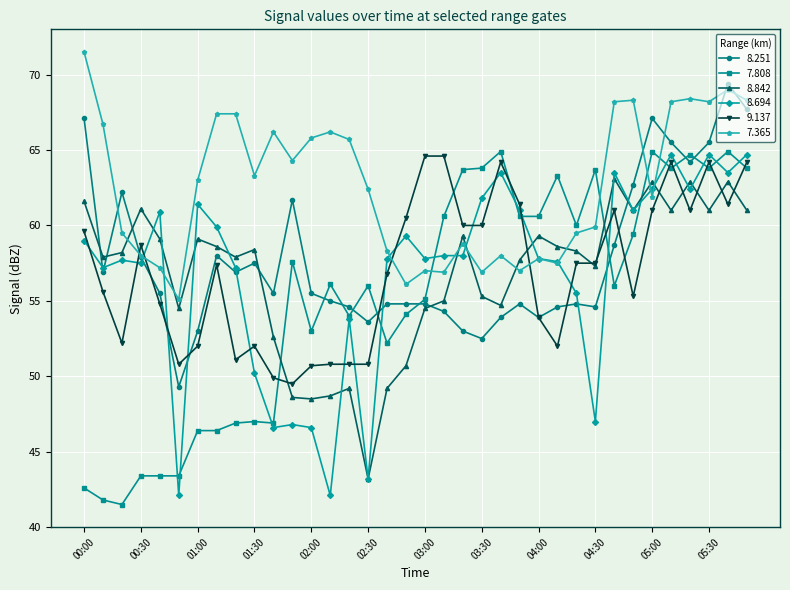

True or false: 9.137 and 8.842 intersect in this chart.

True